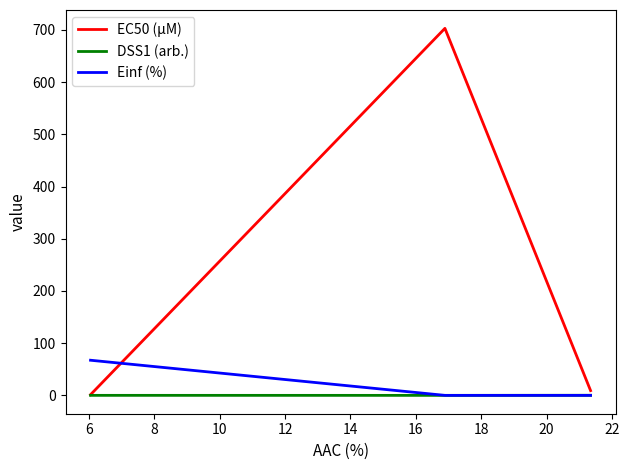

What are all the series names shown in the legend?

EC50 (µM), DSS1 (arb.), Einf (%)